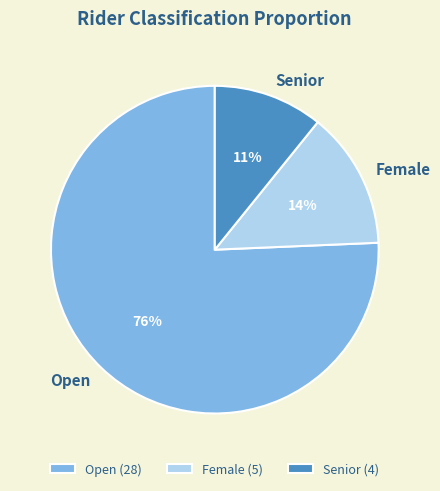

Does Senior account for over 50% of the chart?

No